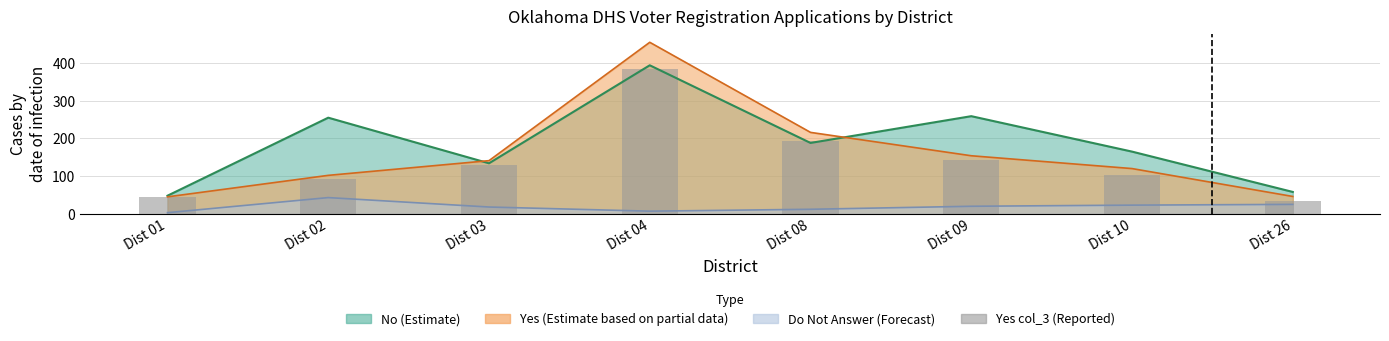

True or false: the data shows 93 at Dist 02.

True